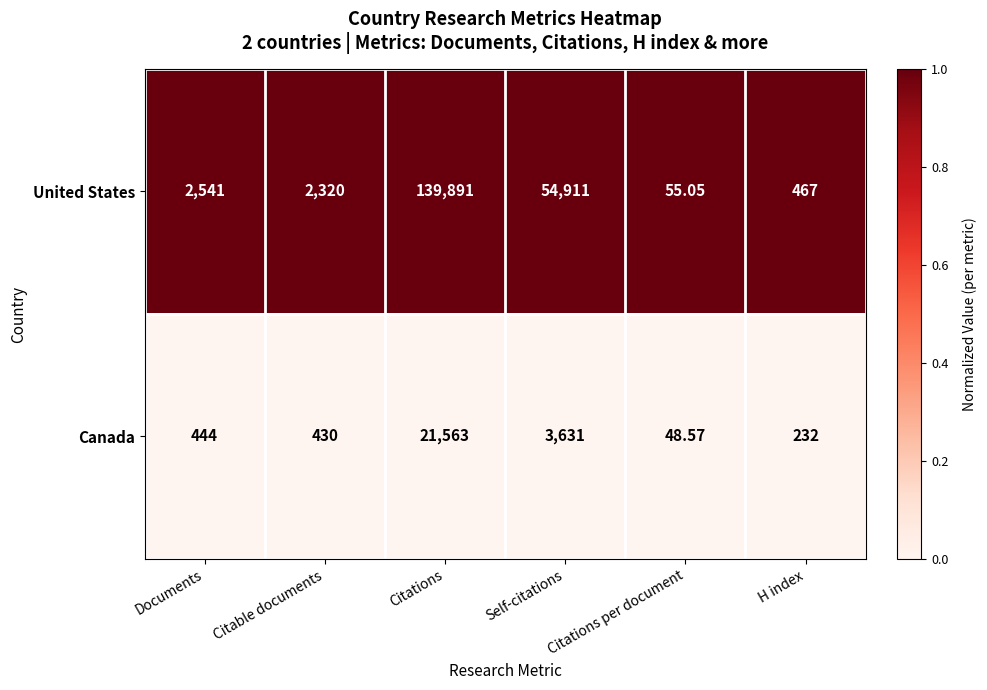

List the labels in order of United States value, smallest first.

Citations per document, H index, Citable documents, Documents, Self-citations, Citations